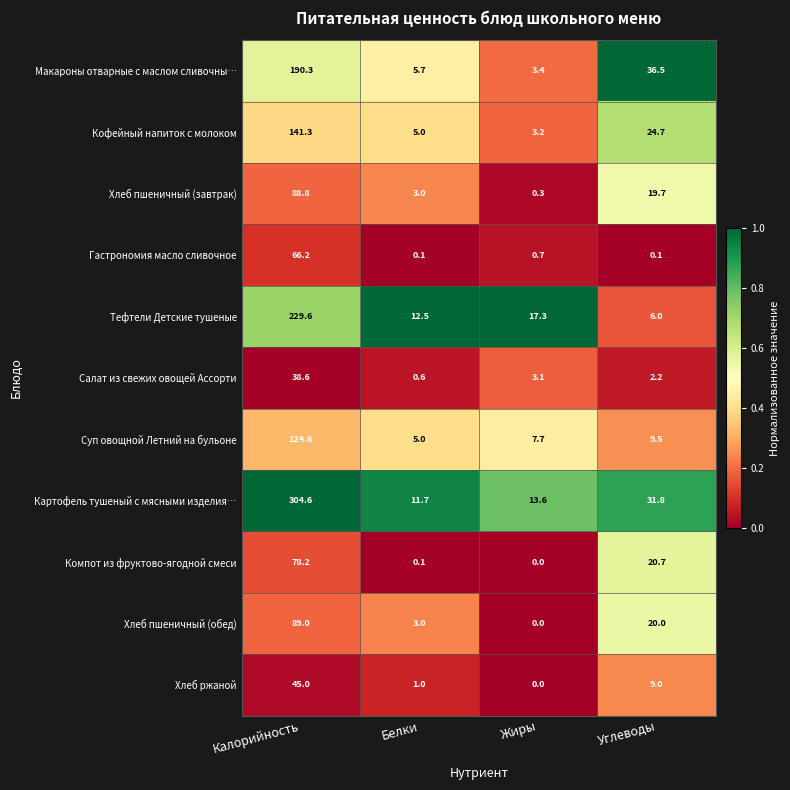

At how many categories does at least one series exceed 0?

4